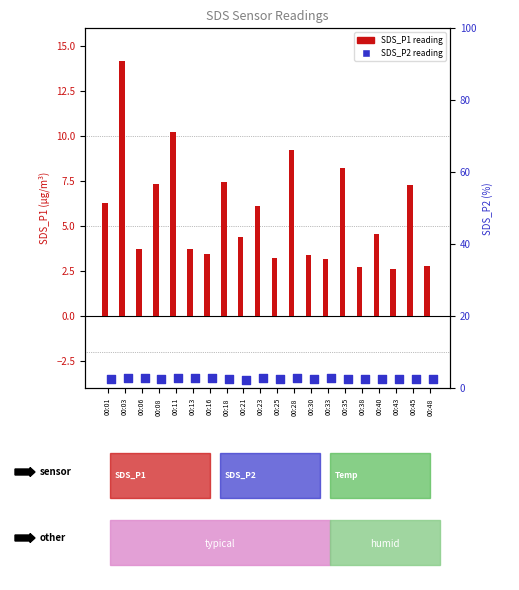

Which series has the widest spread of Y values?

SDS_P1